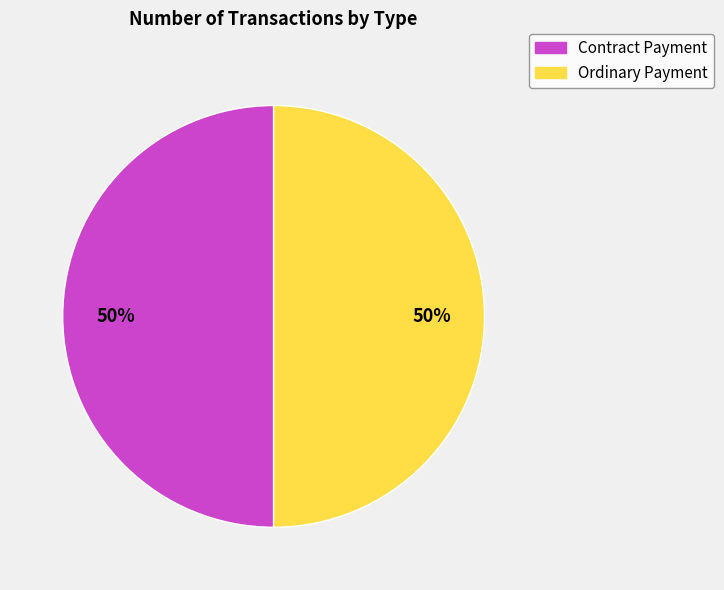

To the nearest percent, what portion does Ordinary Payment represent?

50%